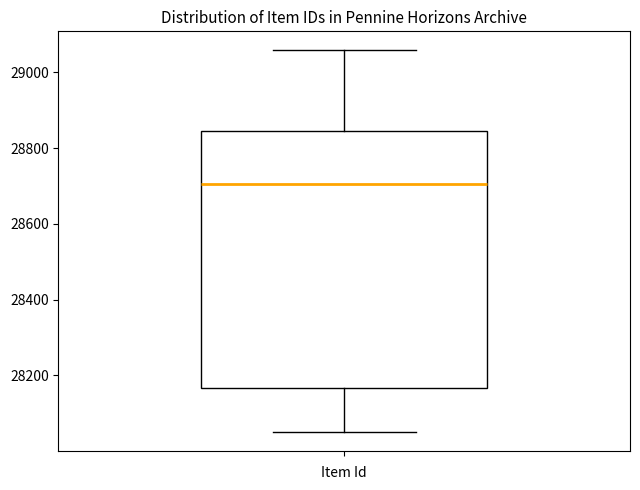

Read this box plot against the y-axis: the position of the median line, the range covered by the box, and the ends of both whiskers. The values are not printed on the chart, so give them approximately, as read against the axis.

median 28700, box 28160 to 28840, whiskers 28060 to 29060